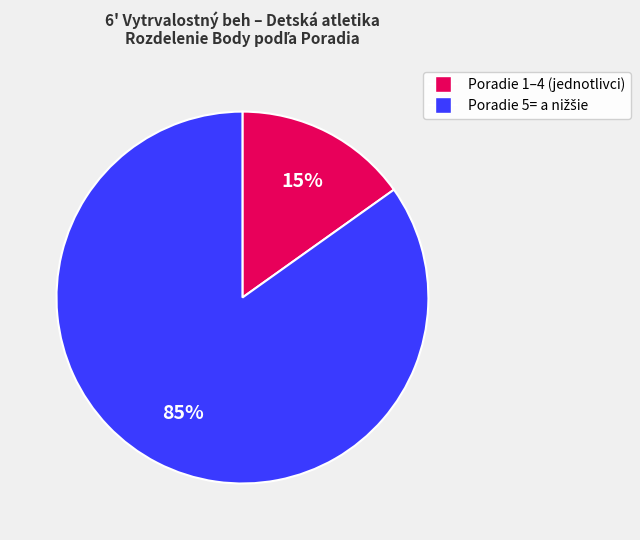

To the nearest percent, what is the difference between the largest and smallest slice percentages?

70%